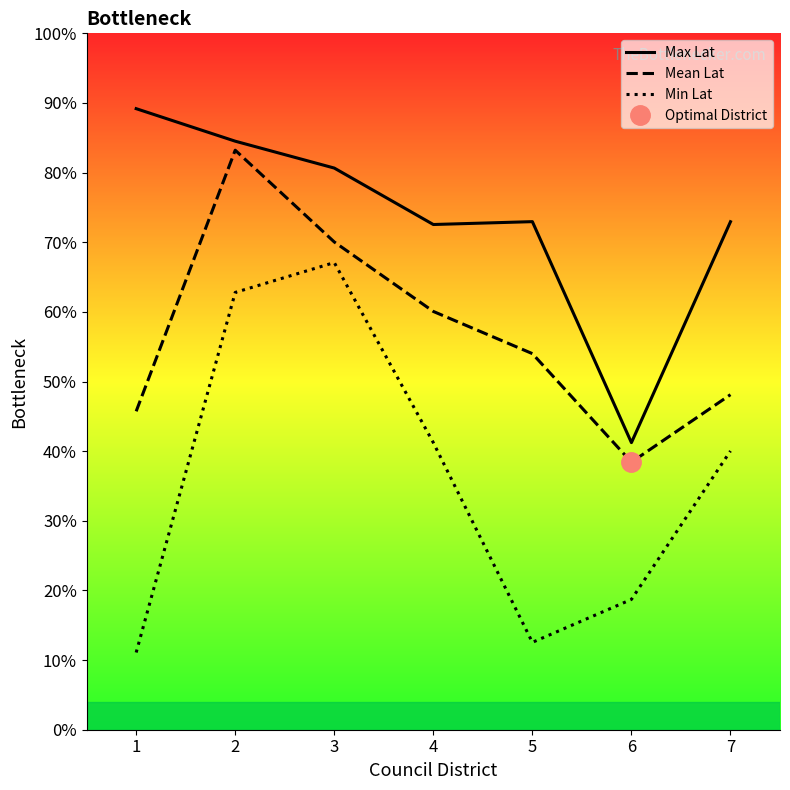

How many data points does each series have?

7